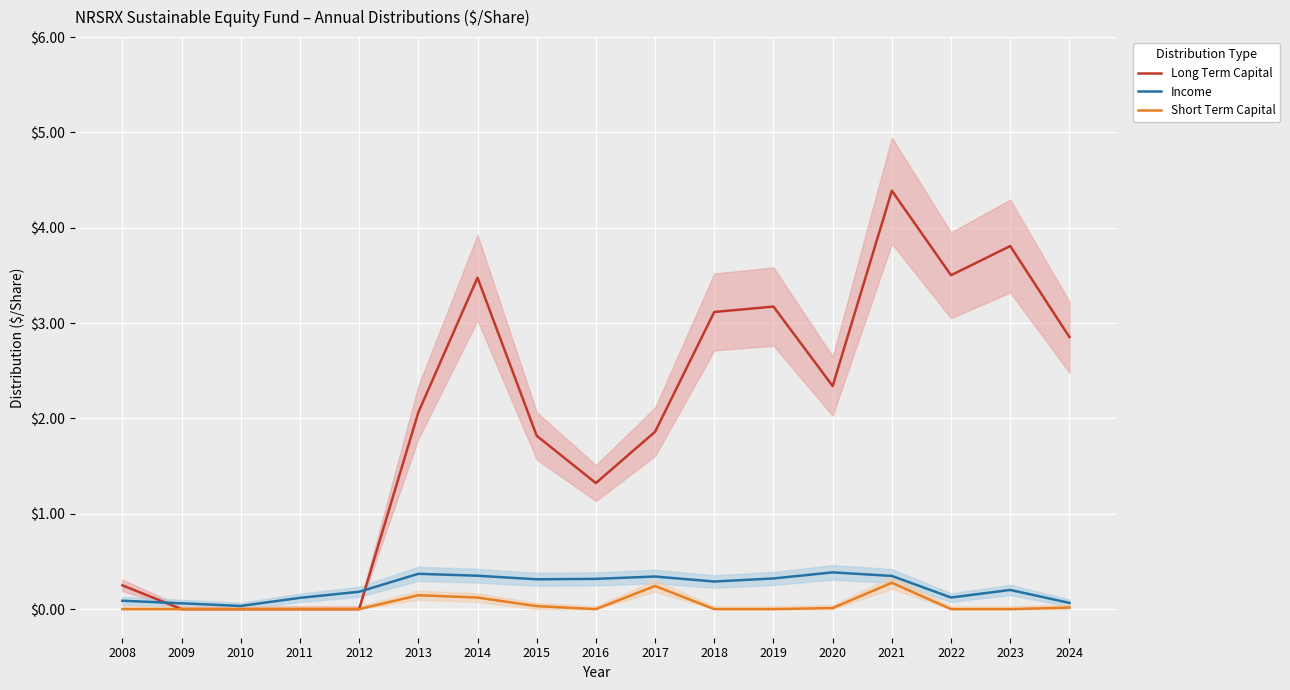

What is the difference between the highest and lowest values at 2015?

1.8